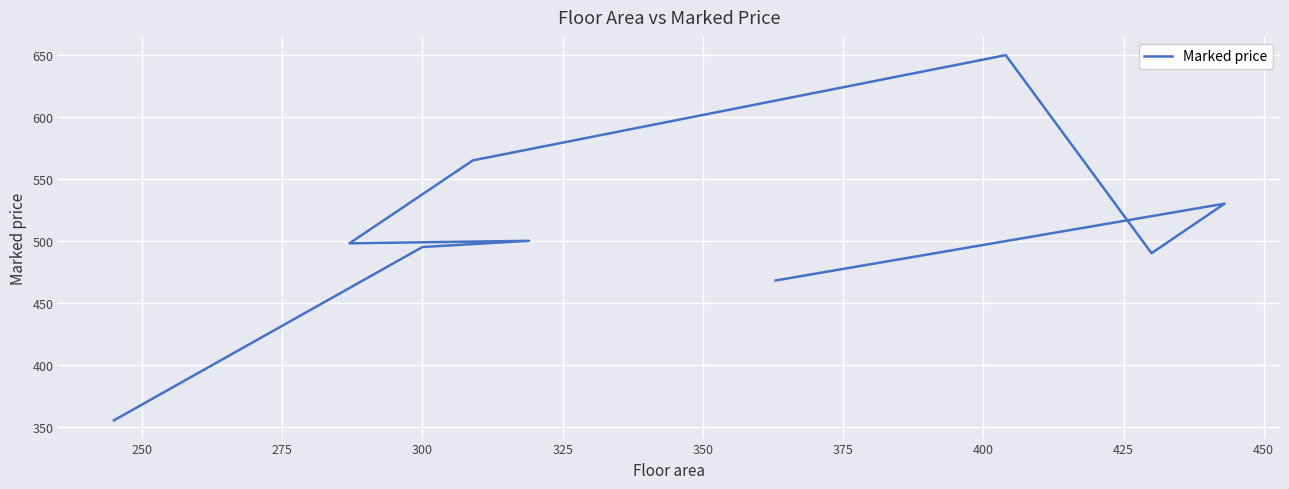

True or false: the data has more than 0 interior local peaks.

True